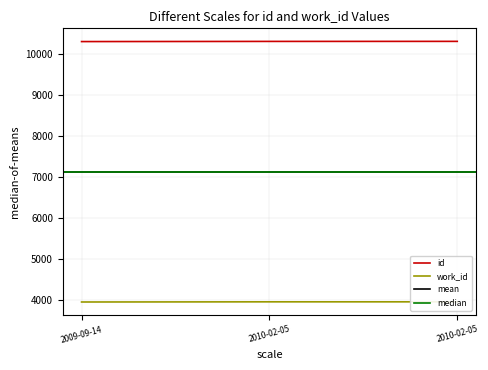

Reading left to right, transcribe all the data shown in this chart.

id: 2009-09-14=10292	2010-02-05=10296	2010-02-05=10297
work_id: 2009-09-14=3959	2010-02-05=3963	2010-02-05=3963